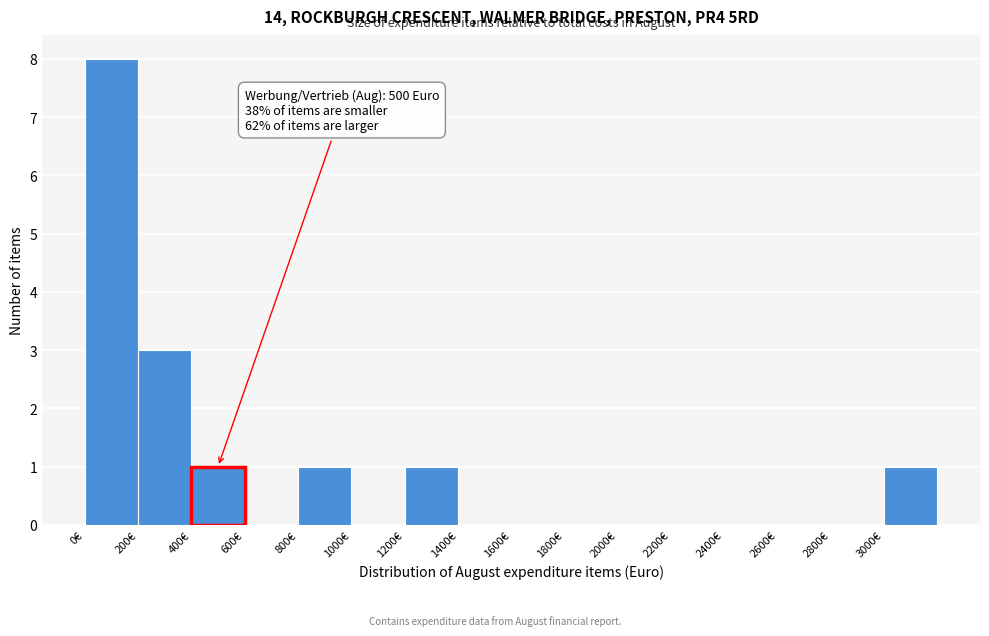

Which range on the x-axis has the tallest bar?

0 to 200